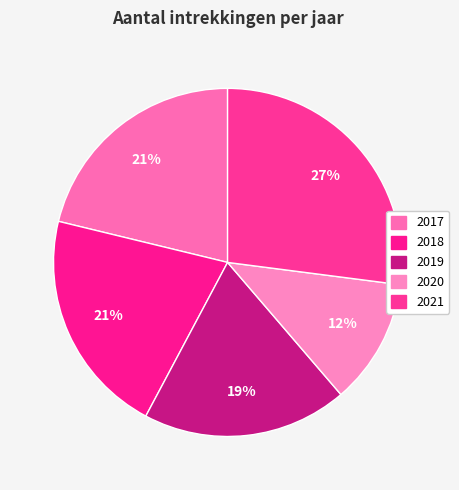

Count the number of slices in the pie.

5